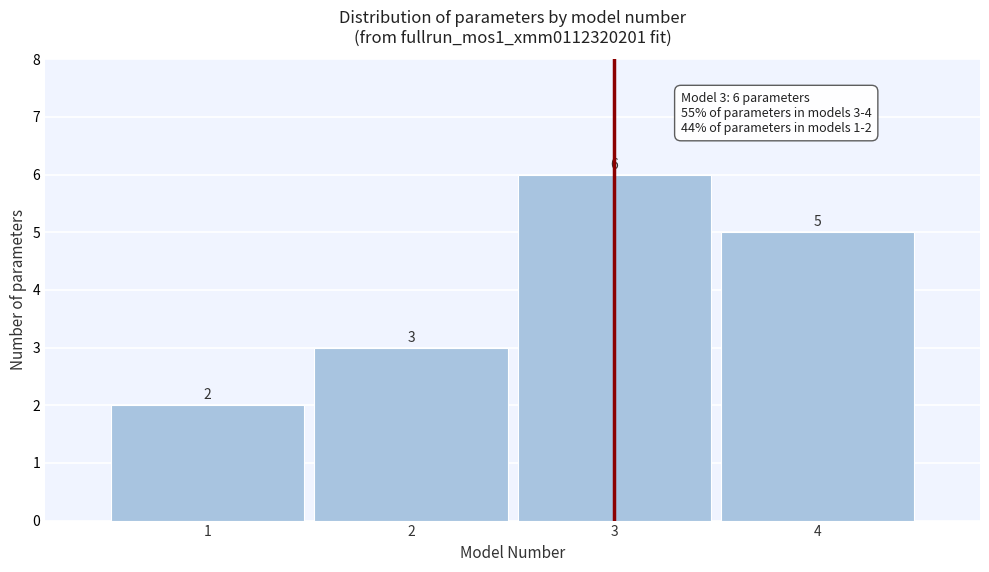

Reading left to right, extract all data points from this chart.

1=2	2=3	3=6	4=5